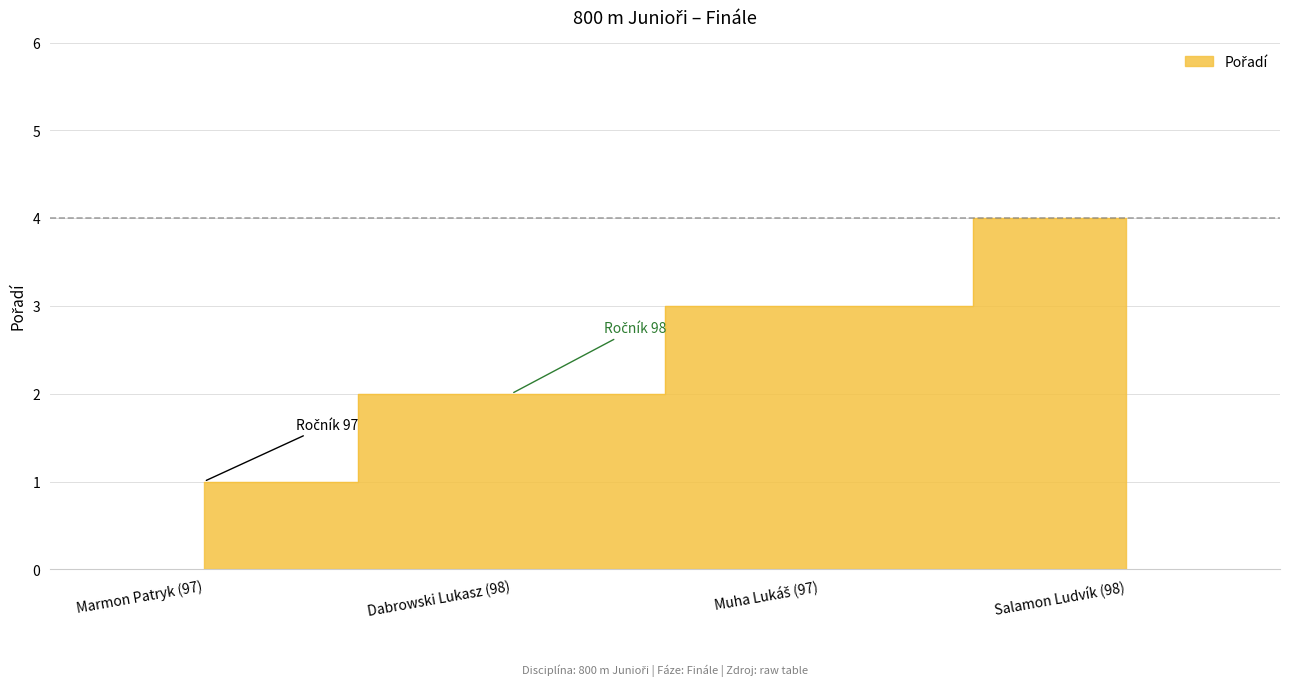

Count the number of categories in the chart.

4